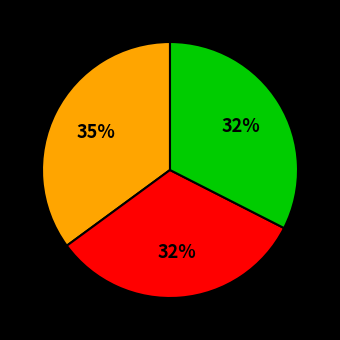

Is there any slice that represents more than half of the pie?

No